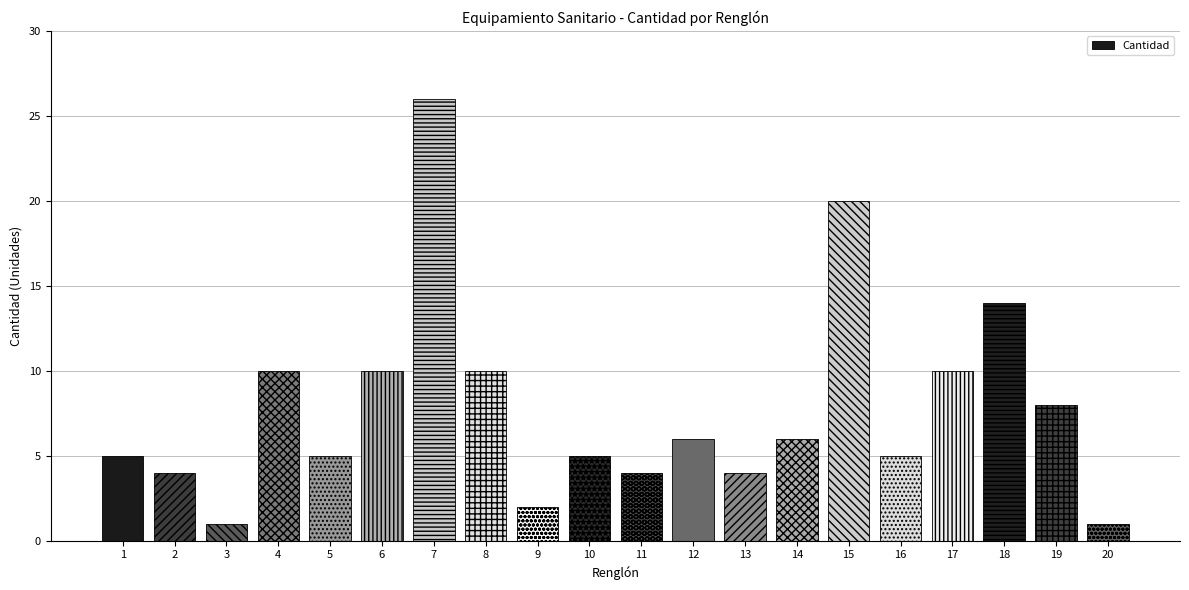

How many data points does each series have?

20